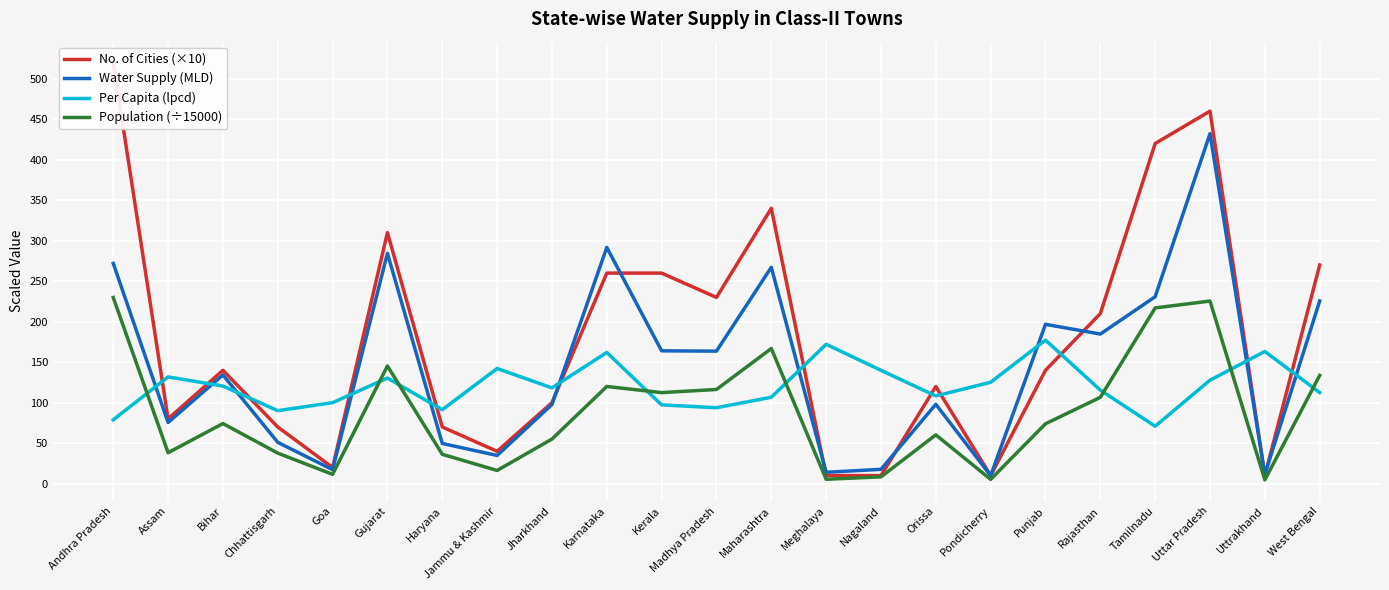

Reading left to right, what are all the values shown in this chart?

No. of Cities (×10): 520.0	80.0	140.0	70.0	20.0	310.0	70.0	40.0	100.0	260.0	260.0	230.0	340.0	10.0	10.0	120.0	10.0	140.0	210.0	420.0	460.0	10.0	270.0
Water Supply (MLD): 272.0	75.6	134.3	51.0	17.3	284.5	49.7	34.8	97.8	291.7	164.1	163.6	267.2	14.1	17.7	98.0	10.0	196.8	184.8	230.9	432.2	11.3	225.6
Per Capita (lpcd): 78.9	131.8	120.6	90.2	100.0	130.4	91.3	142.2	118.3	162.1	97.3	93.8	106.7	172.1	140.0	108.4	125.2	177.3	115.5	70.9	127.8	163.3	112.5
Population (÷15000): 229.9	38.2	74.3	37.7	11.5	145.4	36.3	16.3	55.1	120.0	112.4	116.3	166.9	5.5	8.4	60.3	5.3	74.0	106.6	217.0	225.5	4.6	133.6